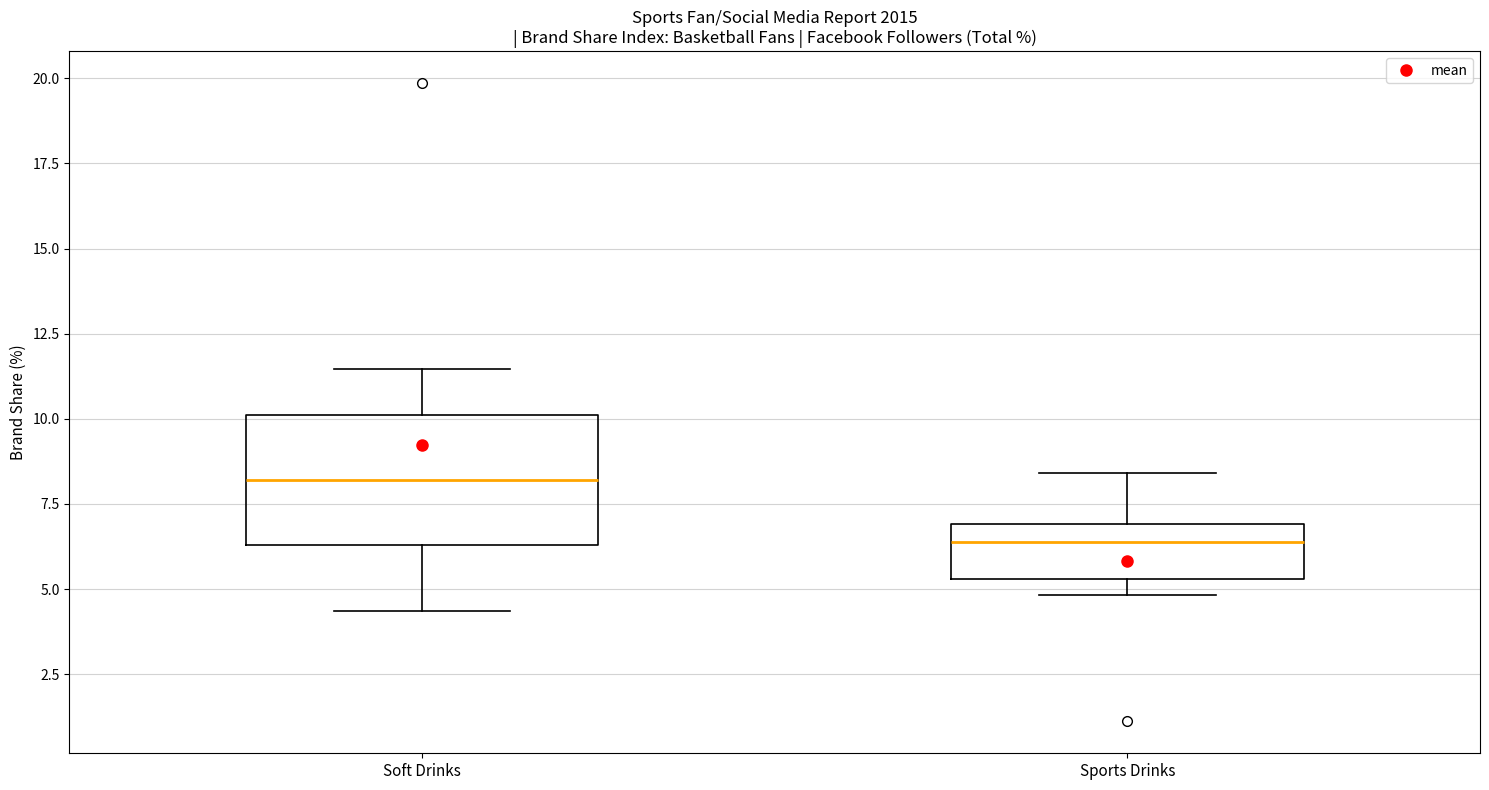

Which box has the lowest median line?

Sports Drinks